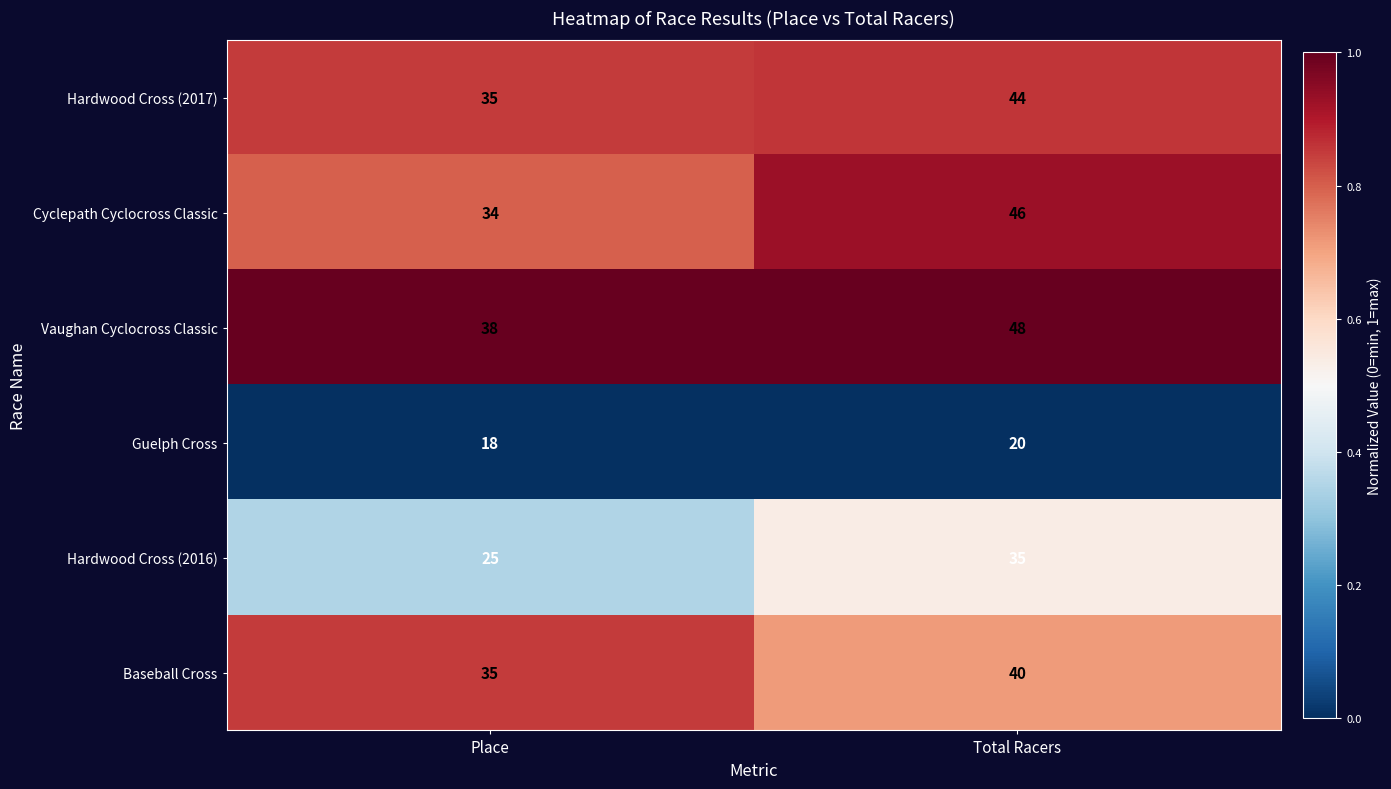

Rank the series at Total Racers from lowest to highest value.

Guelph Cross, Hardwood Cross (2016), Baseball Cross, Hardwood Cross (2017), Cyclepath Cyclocross Classic, Vaughan Cyclocross Classic